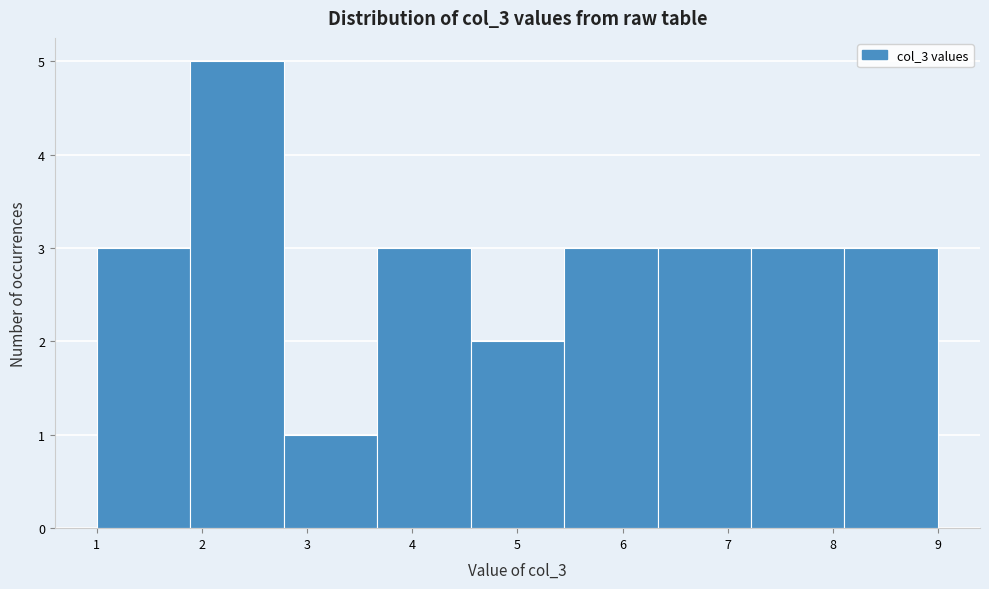

Which range on the x-axis has the tallest bar?

1.9 to 2.8